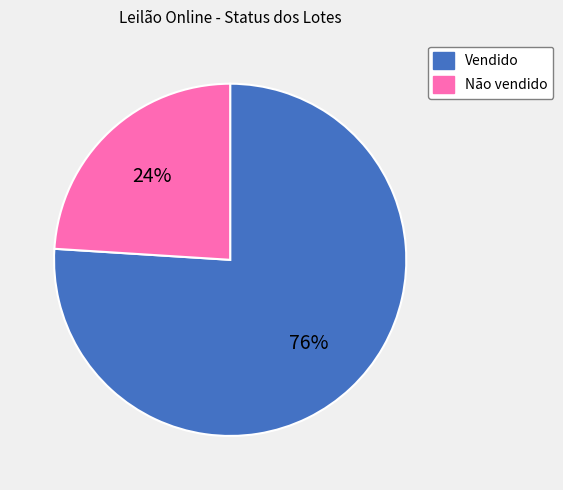

Count the number of slices in the pie.

2